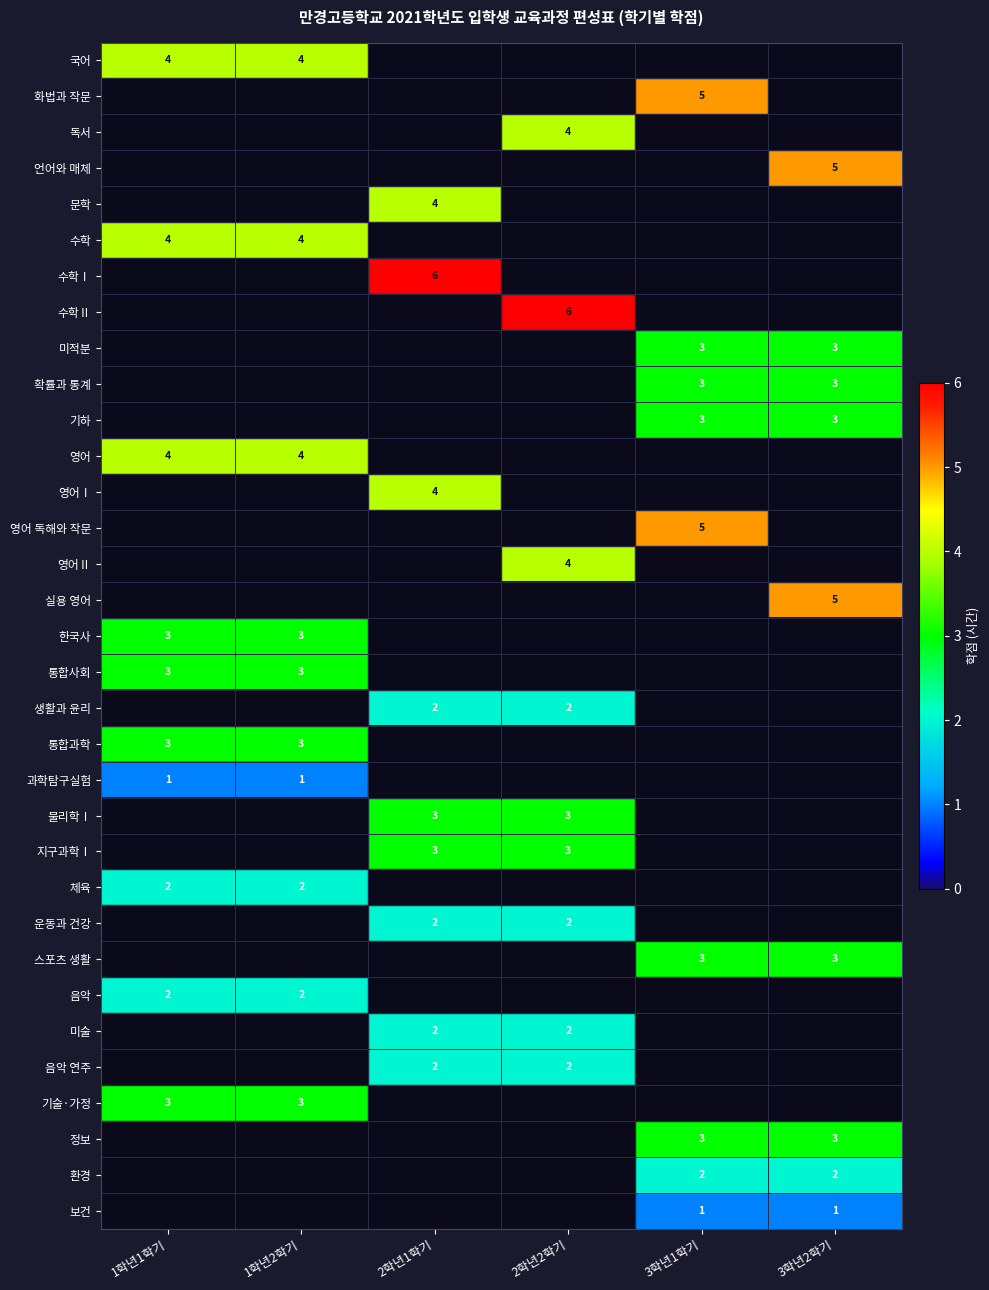

True or false: 통합과학 has a value of 1 at 1학년2학기.

False